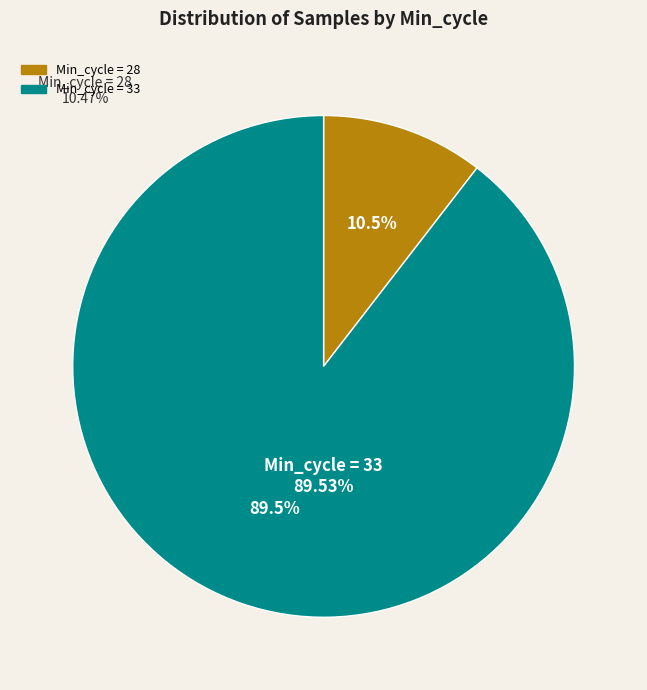

Which category has the smallest portion of the pie?

Min_cycle = 28